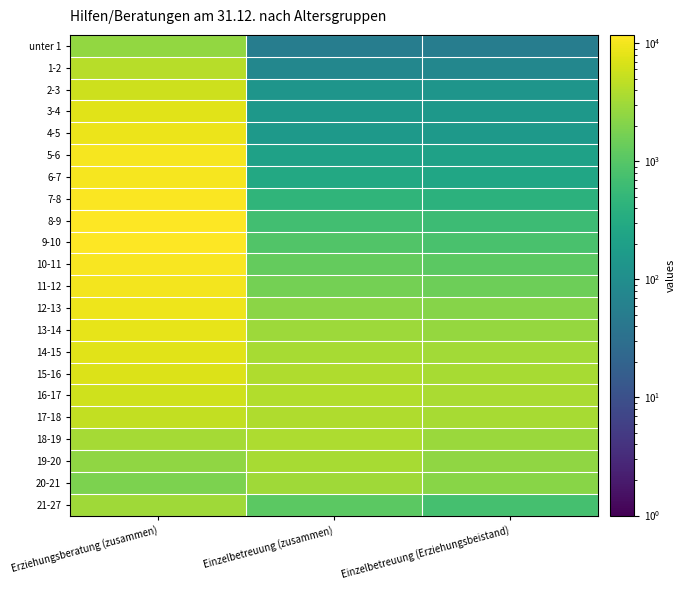

How many series are shown in this chart?

22